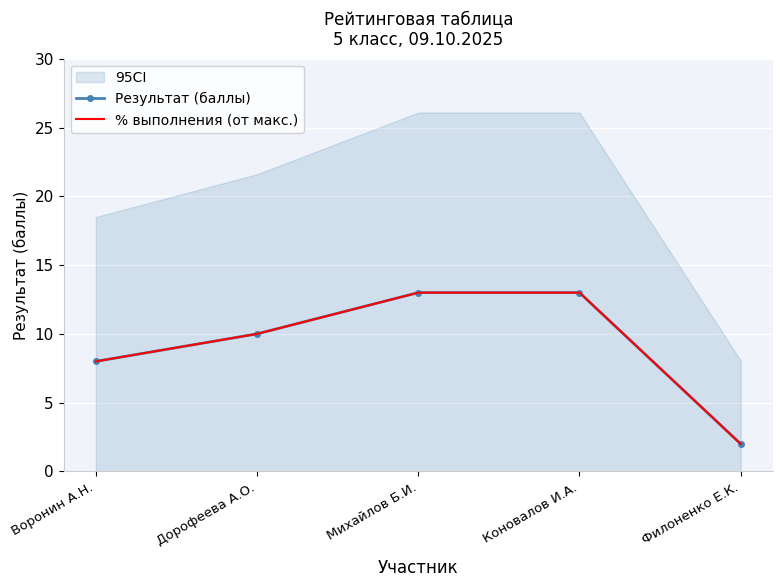

At Коновалов И.А., list the series in order from largest to smallest.

Результат (баллы), % выполнения (от макс.)